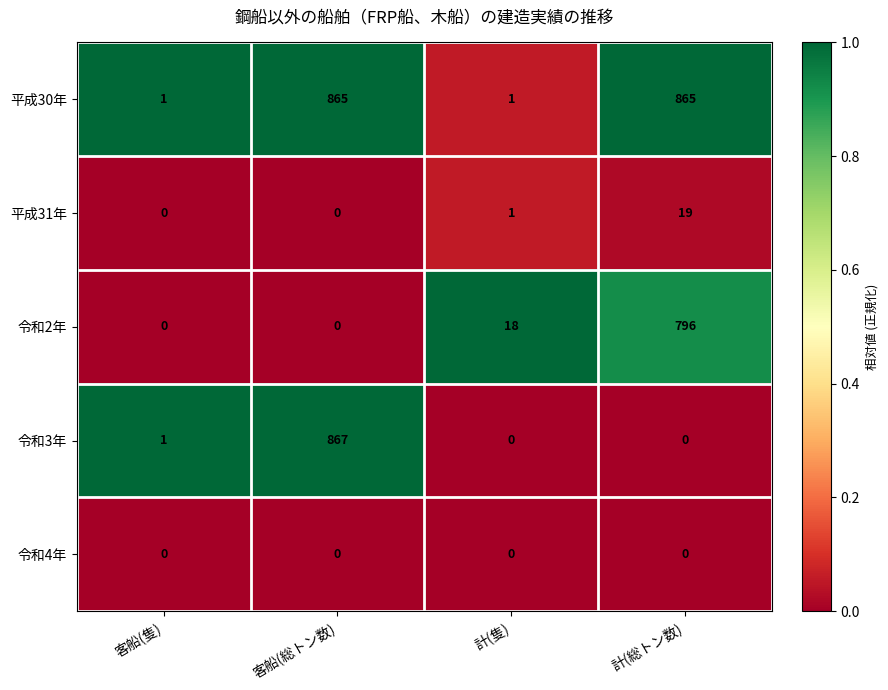

Rank the series by their maximum value, from highest to lowest.

令和3年, 平成30年, 令和2年, 平成31年, 令和4年